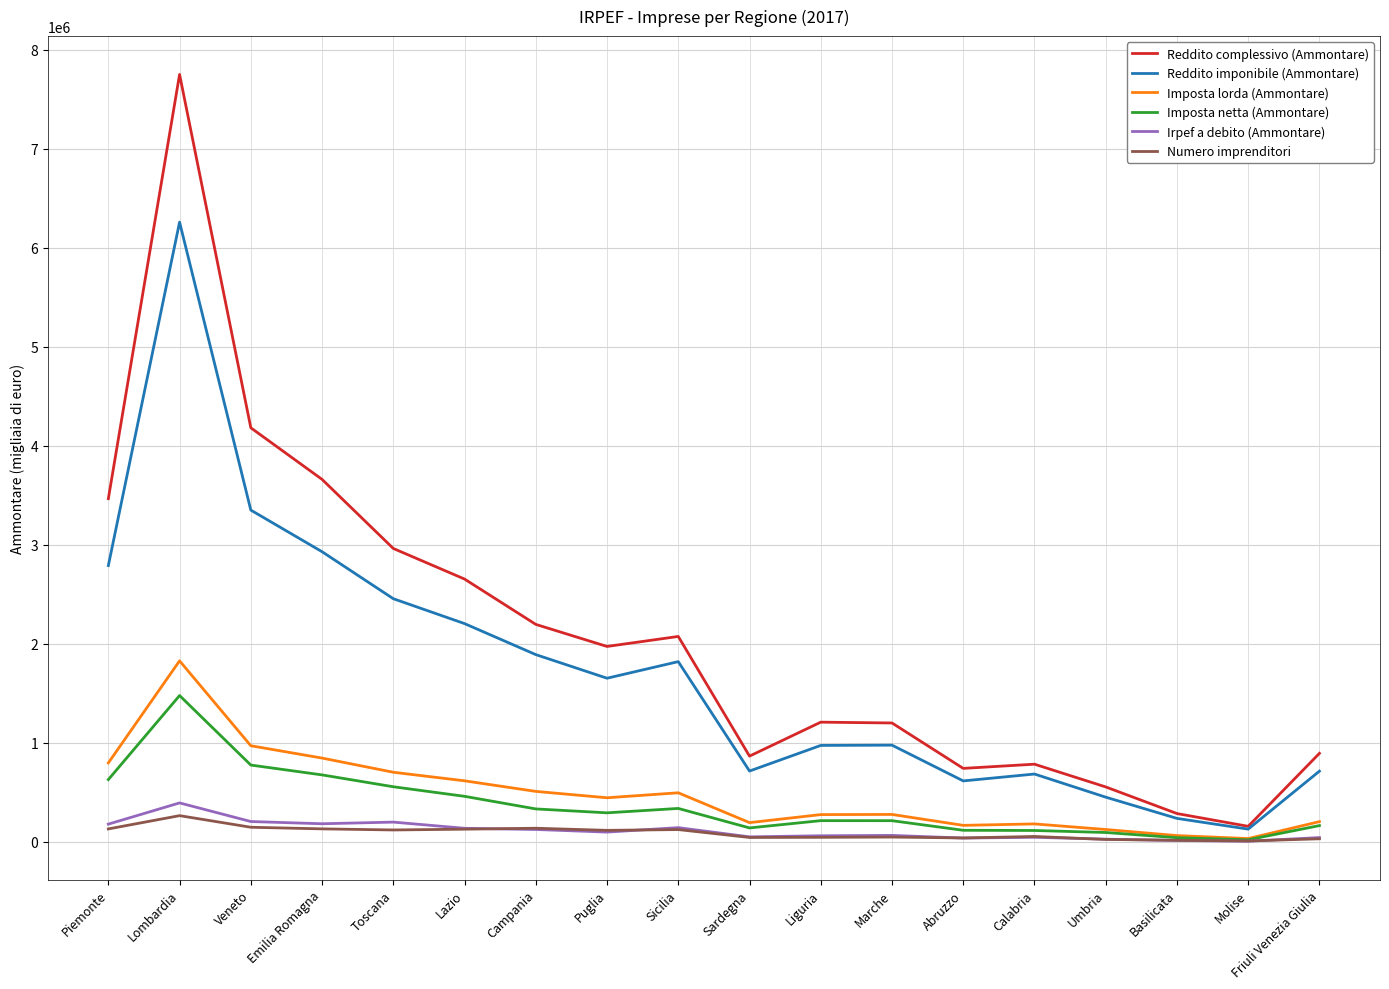

Between Piemonte and Marche, which series saw the biggest shift?

Reddito complessivo (Ammontare)